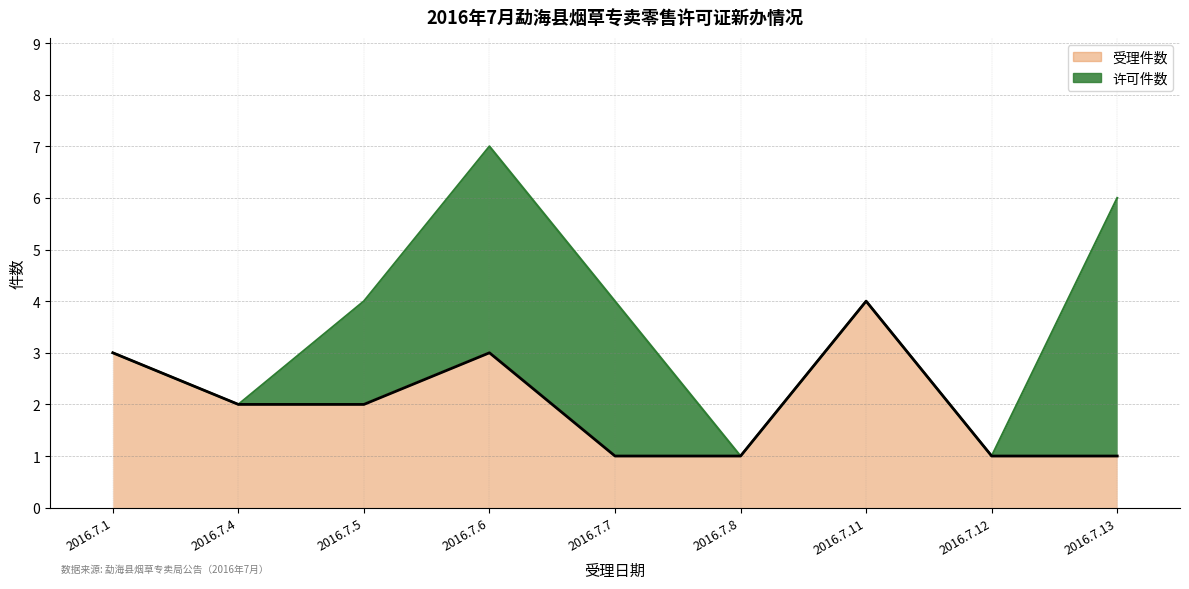

What is the value of the 9th point from the left?

1